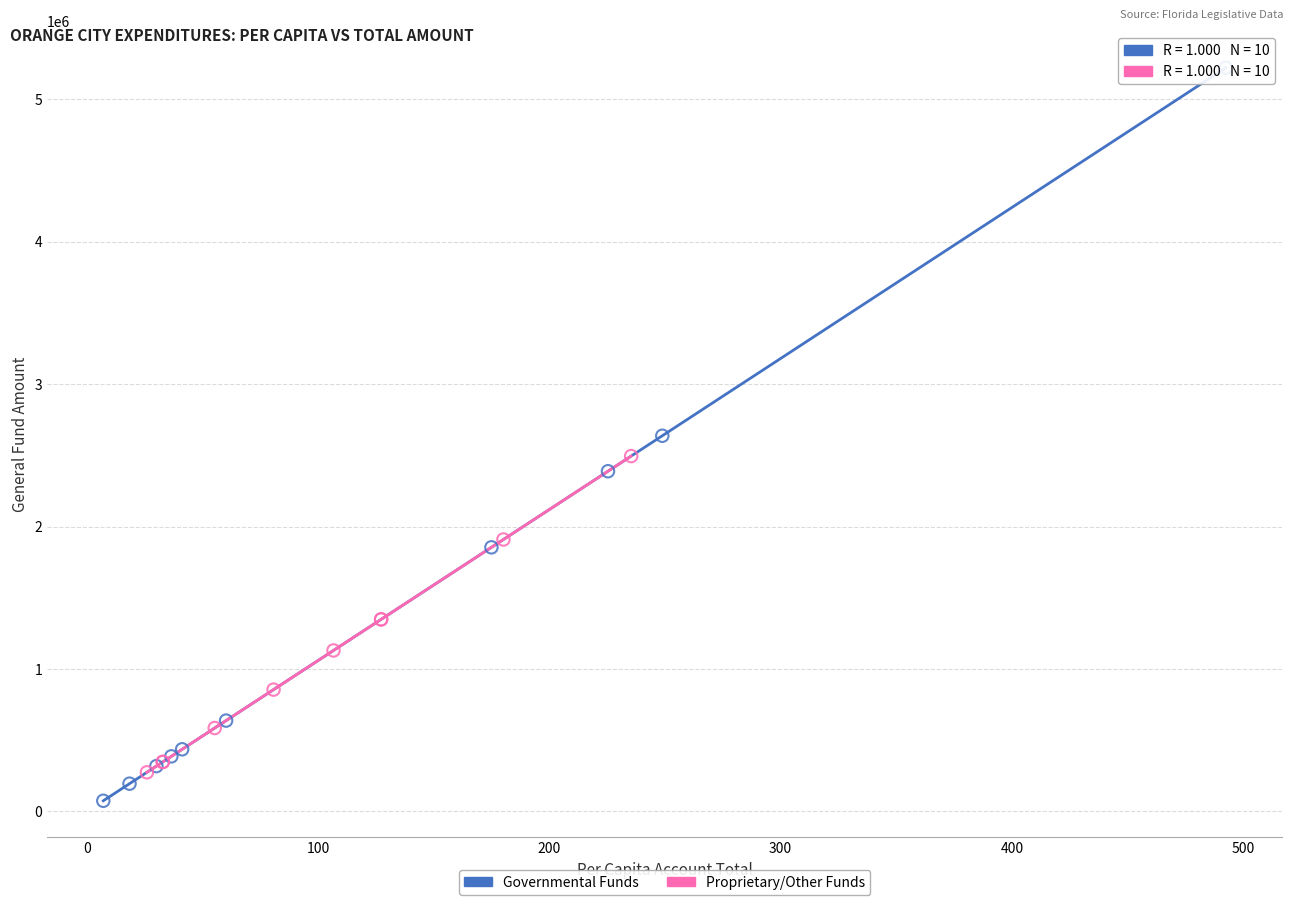

Which series has the largest Y range (max minus min)?

Governmental Funds